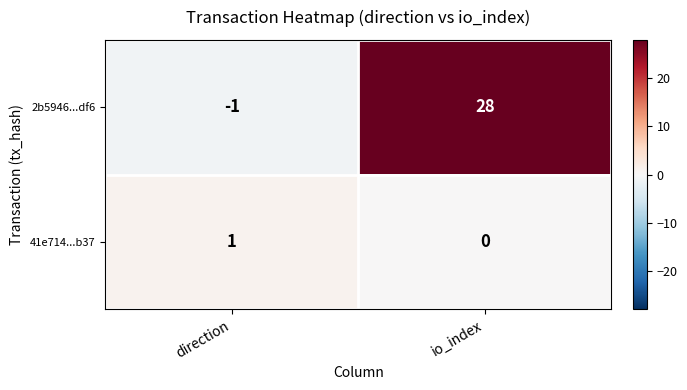

What is the minimum value shown in the chart?

-1